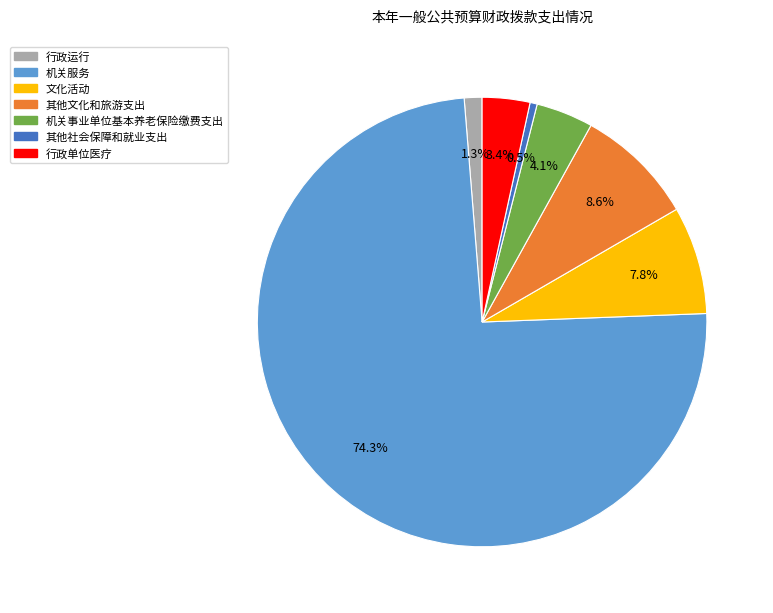

Which slice is the largest?

机关服务